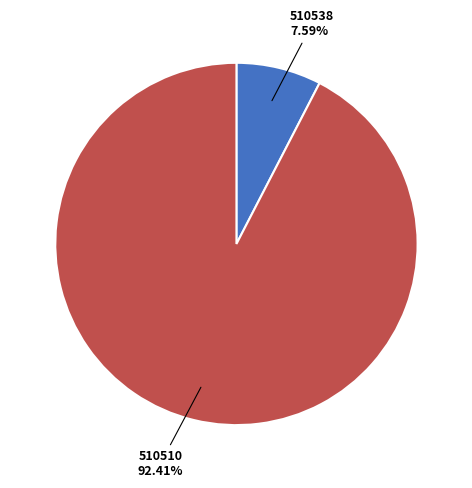

Is there any slice that represents more than half of the pie?

Yes